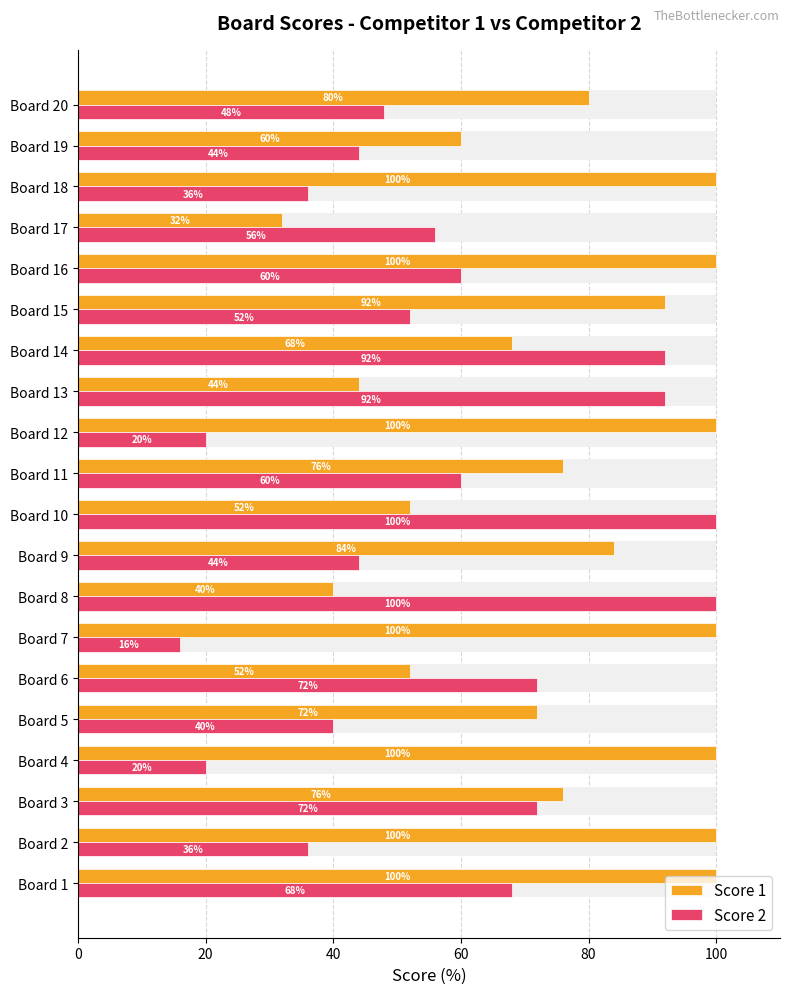

Reading left to right, transcribe all the data shown in this chart.

Score 1: 100.0	100.0	76.0	100.0	72.0	52.0	100.0	40.0	84.0	52.0	76.0	100.0	44.0	68.0	92.0	100.0	32.0	100.0	60.0	80.0
Score 2: 68.0	36.0	72.0	20.0	40.0	72.0	16.0	100.0	44.0	100.0	60.0	20.0	92.0	92.0	52.0	60.0	56.0	36.0	44.0	48.0